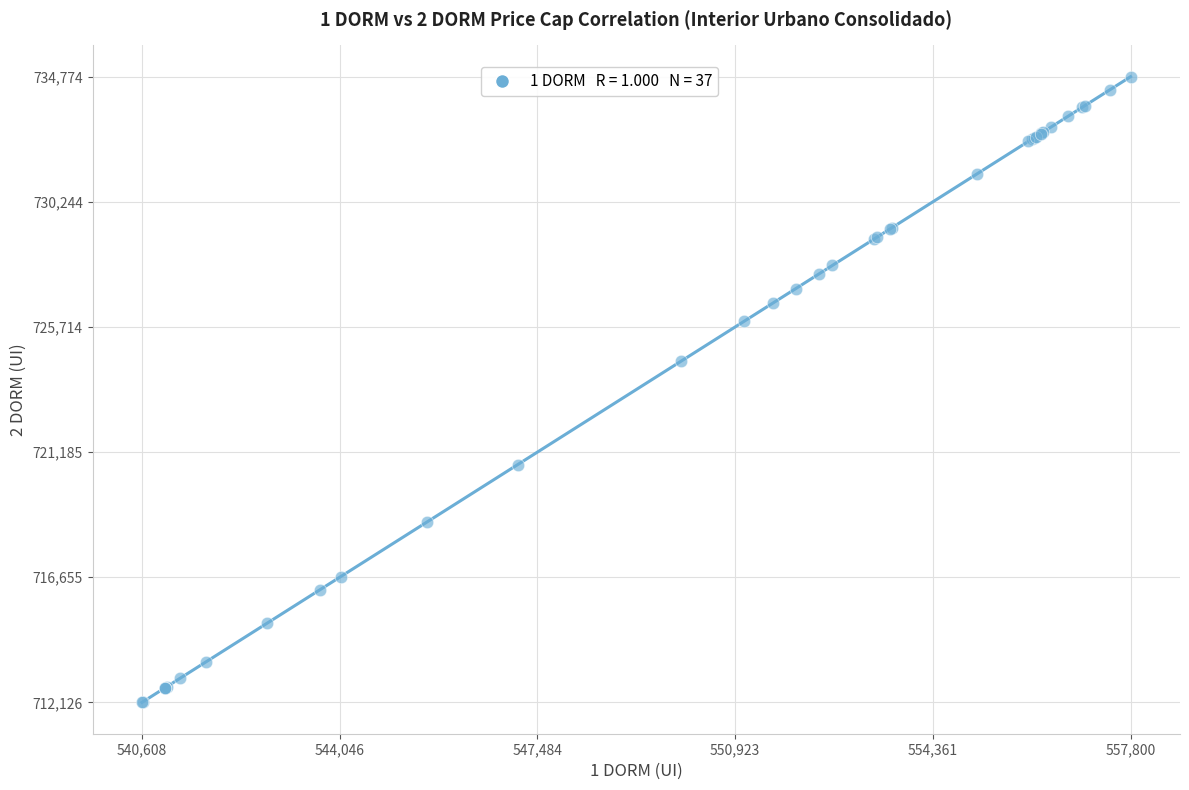

What Y value in the scatter plot is closest to 723450?

724480